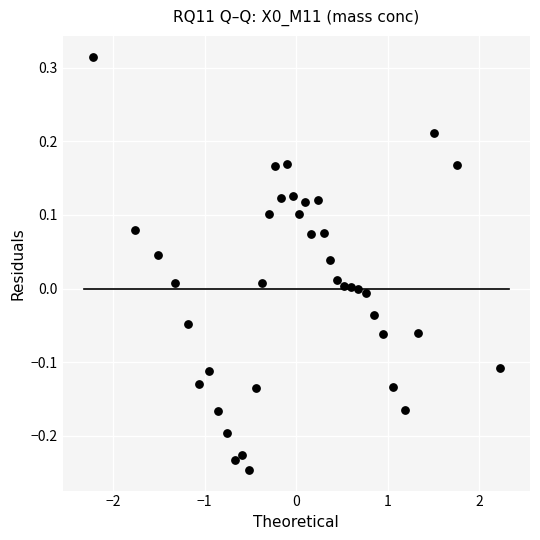

What is the range of X values (max minus min)?

4.4